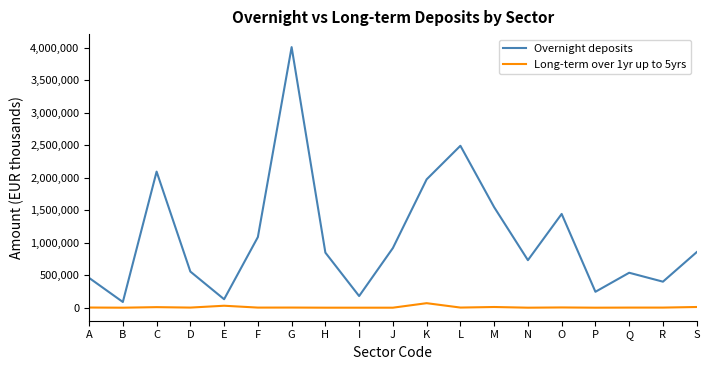

What value does the Overnight deposits series have at O?

1442380